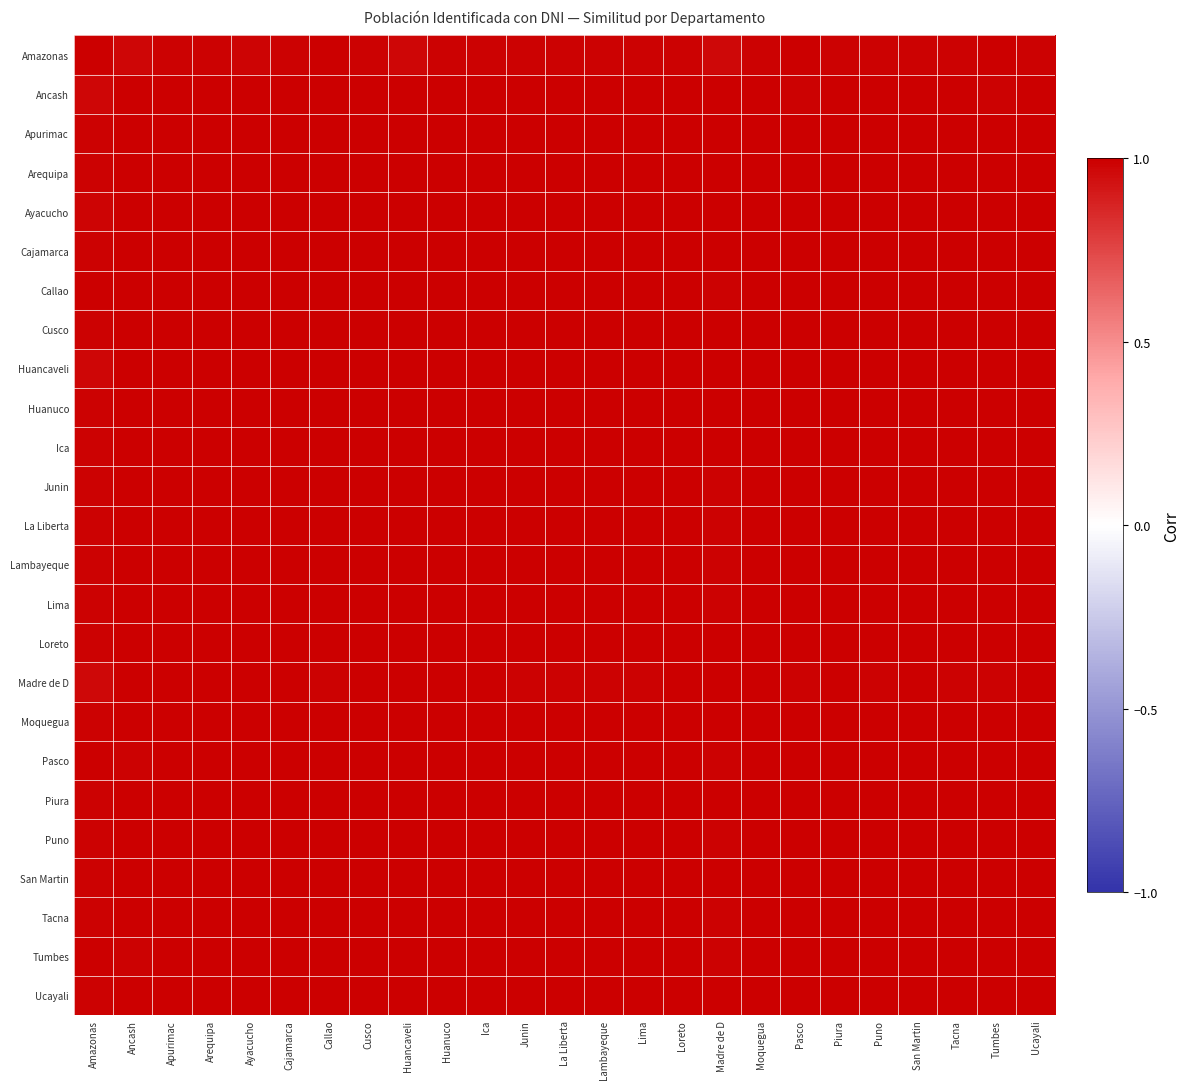

Rank the series by their maximum value, from lowest to highest.

Huancaveli, Madre de D, Amazonas, Pasco, Apurimac, San Martin, Ayacucho, Huanuco, Tumbes, Cajamarca, Loreto, Cusco, Puno, Moquegua, Ucayali, Ancash, Junin, Tacna, Arequipa, La Liberta, Lambayeque, Ica, Piura, Callao, Lima